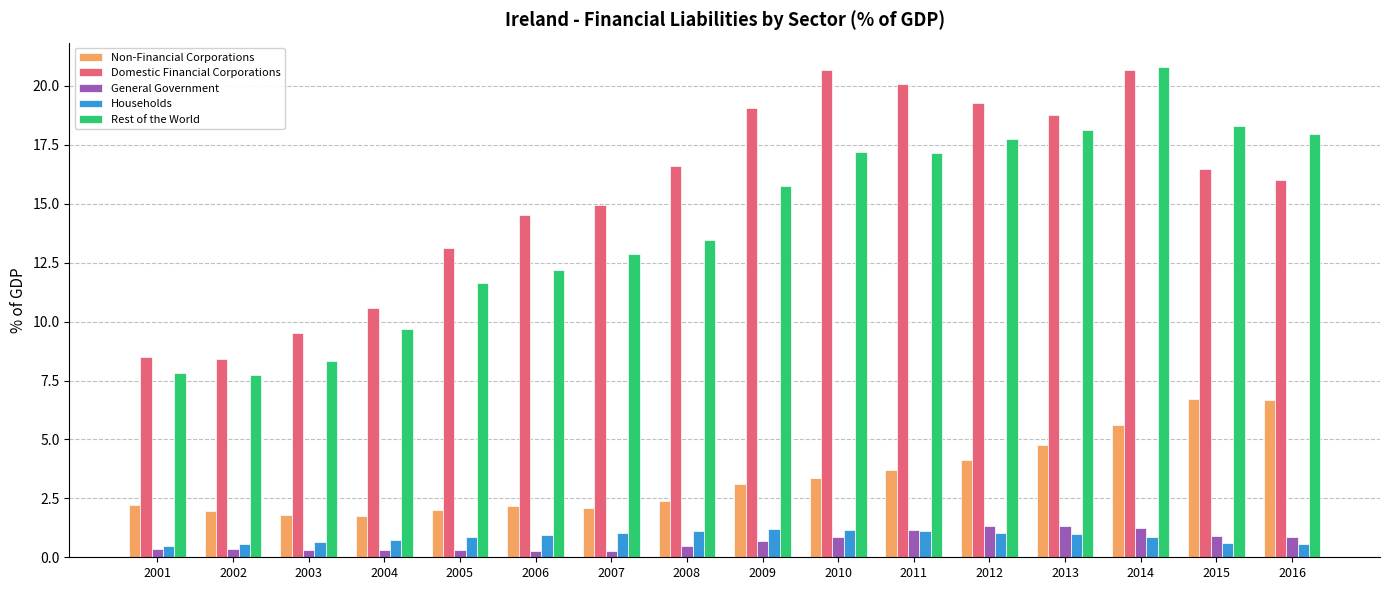

At how many categories does at least one series exceed 8?

16